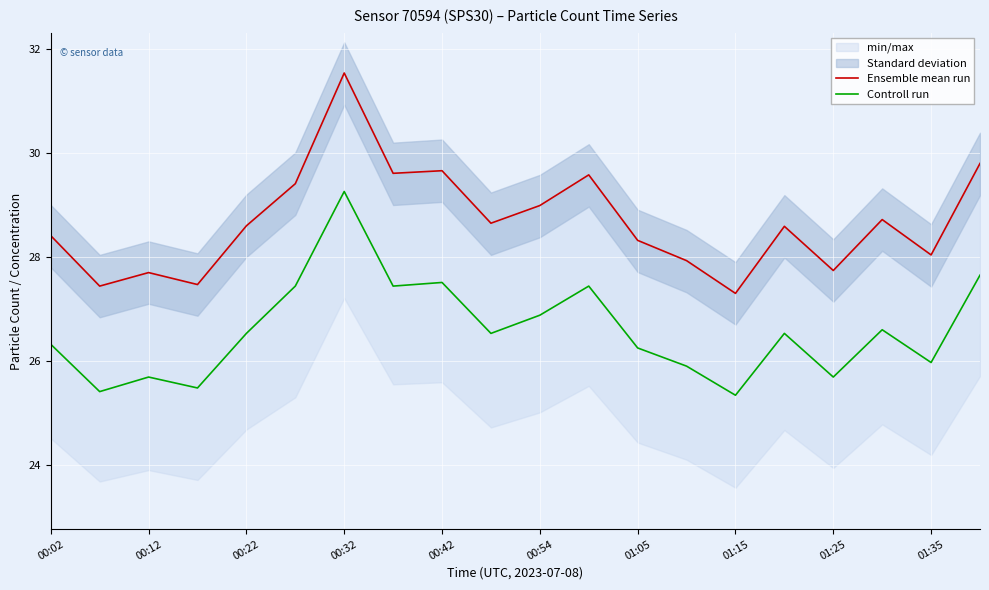

Does the chart display data point markers on the line(s)?

No